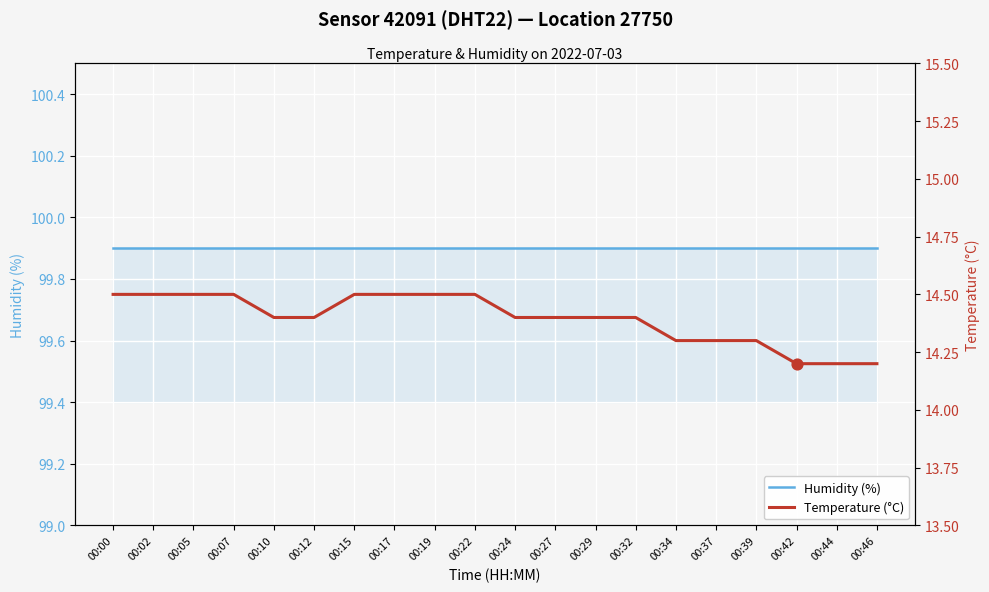

Which series has the widest spread of Y values?

Temperature (°C)